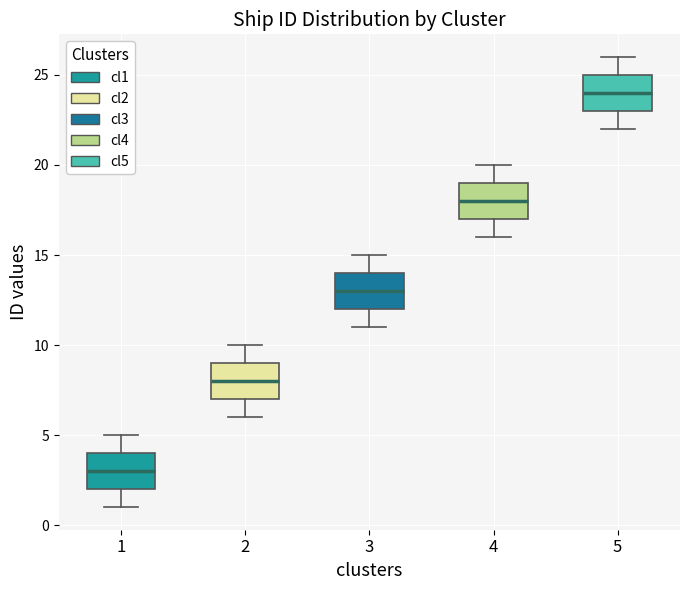

Where does the lower whisker of the box at x = 4 end on the y-axis? The values are not printed on the chart, so give them approximately, as read against the axis.

16